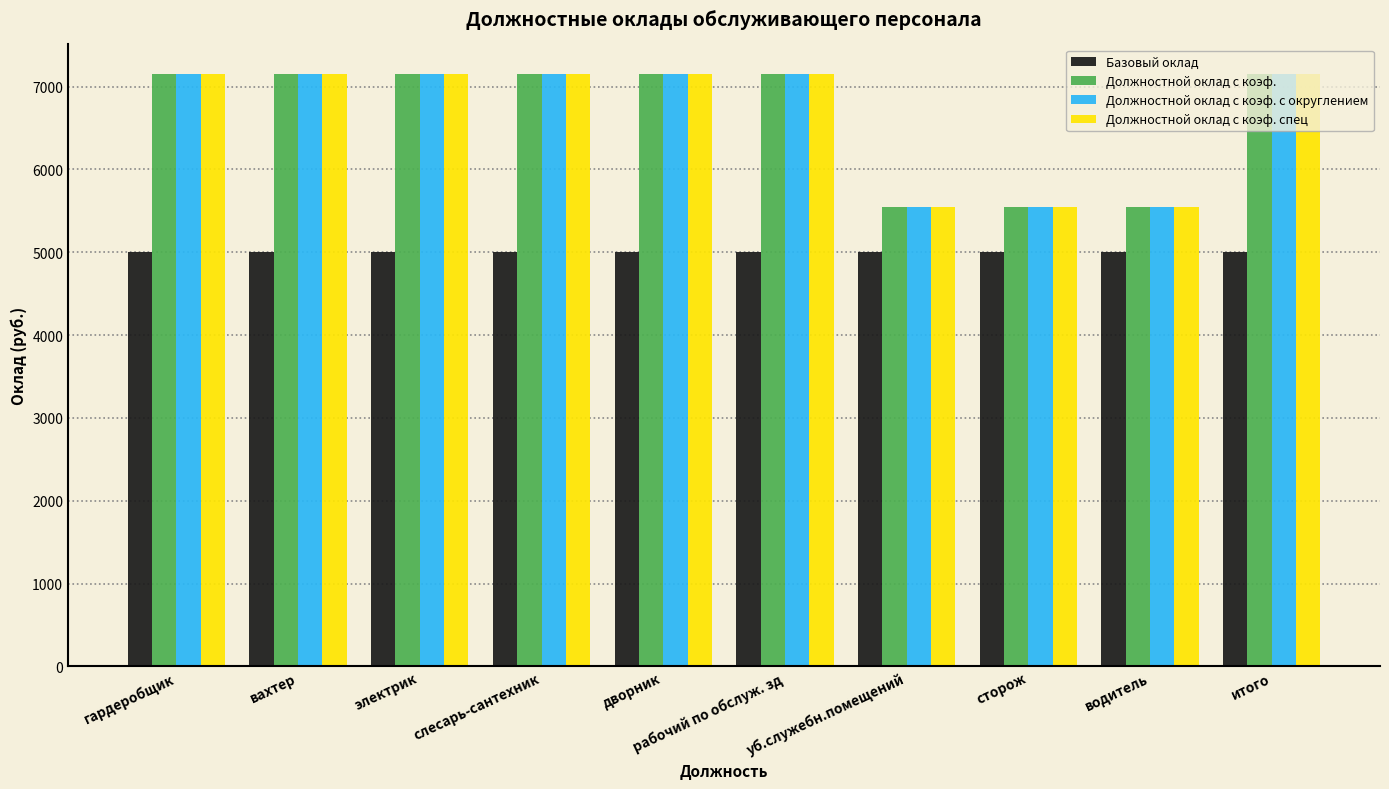

The Должностной оклад с коэф. series shows 7151.4 at гардеробщик. True or false?

True